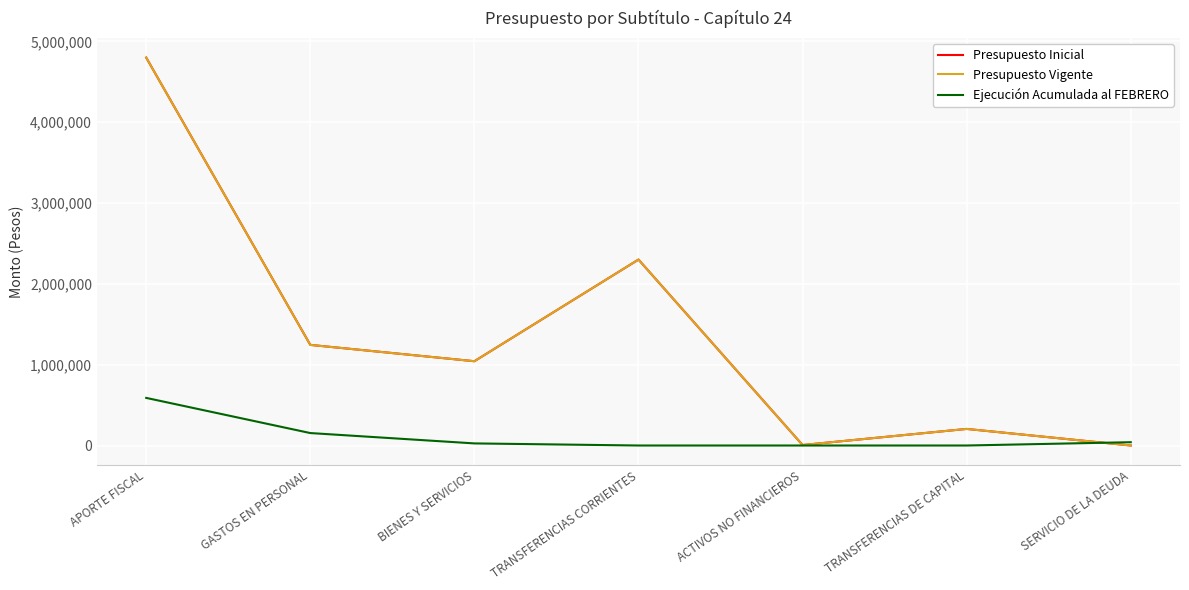

What is the value of the Presupuesto Vigente point at the 2nd from the left?

1245027